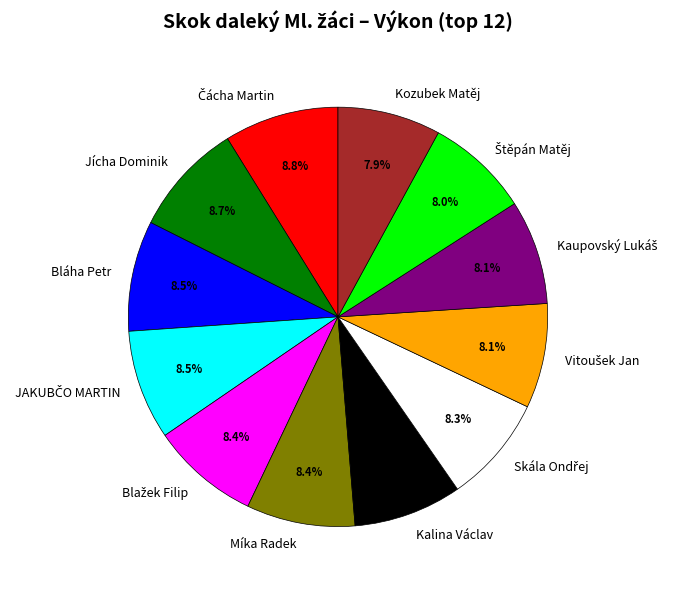

Is there any slice that represents more than half of the pie?

No